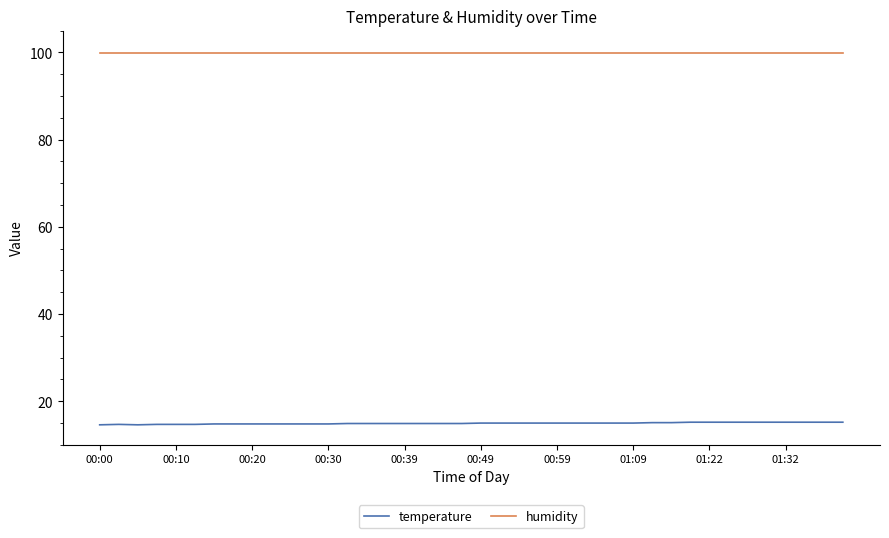

What is the minimum value for humidity?

99.9